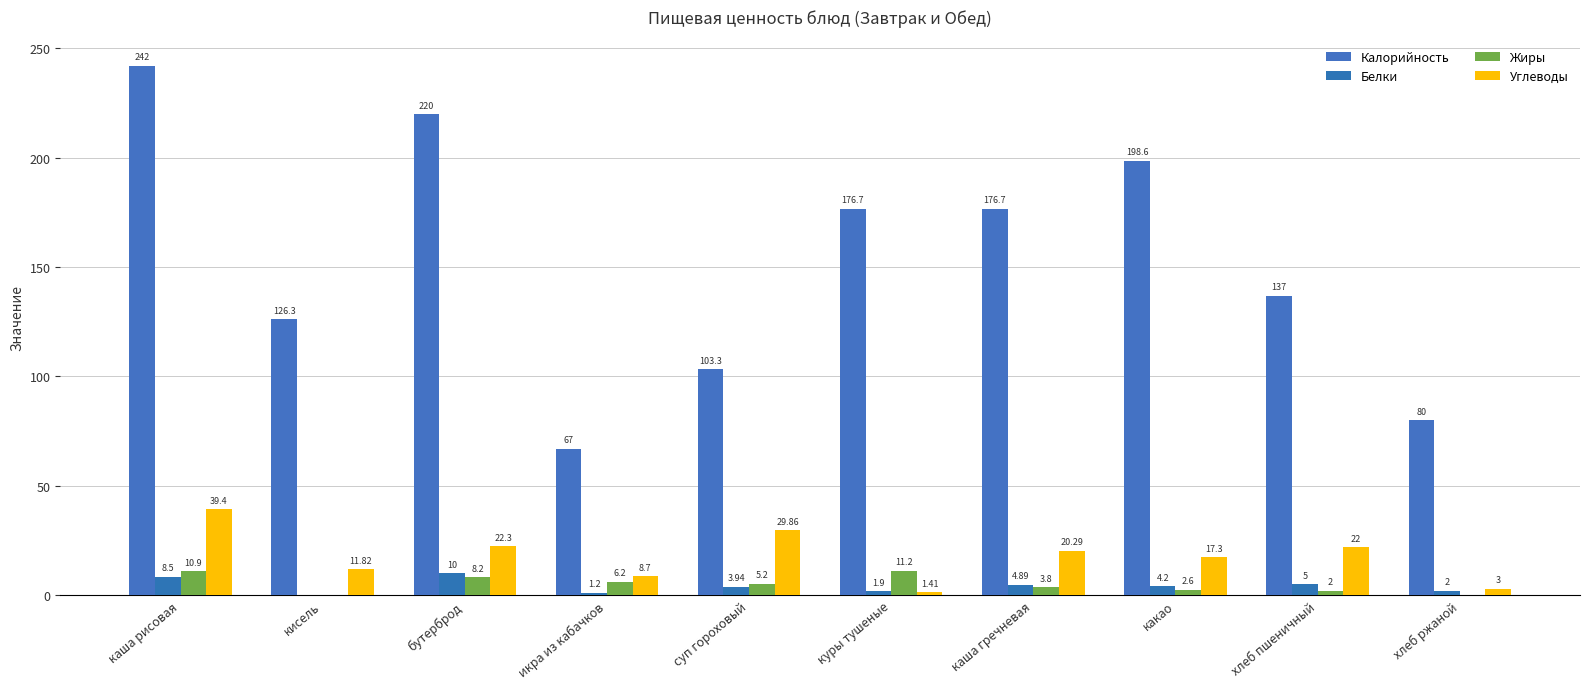

Which label corresponds to the largest value in the chart?

каша рисовая